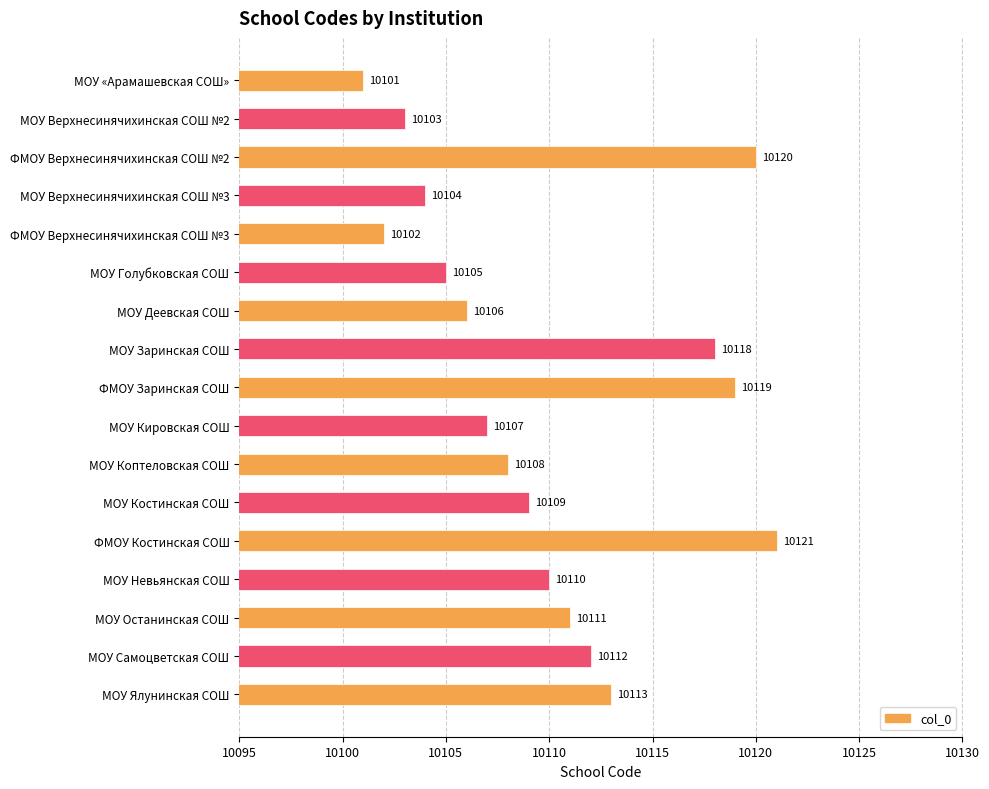

At which category does the chart reach its peak across all series?

ФМОУ Костинская СОШ